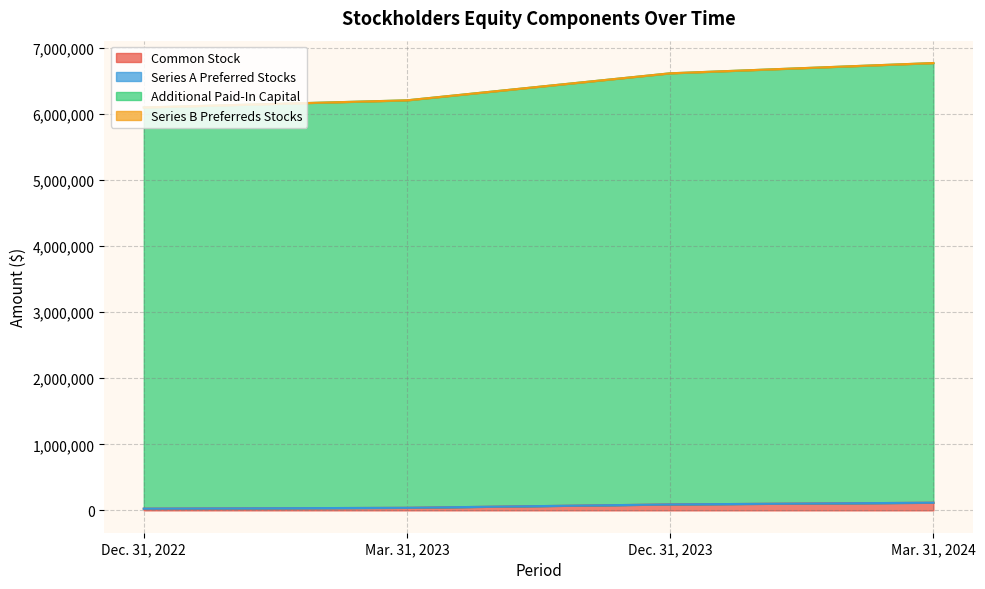

List the labels in order of Series A Preferred Stocks value, largest first.

Mar. 31, 2024, Dec. 31, 2023, Mar. 31, 2023, Dec. 31, 2022